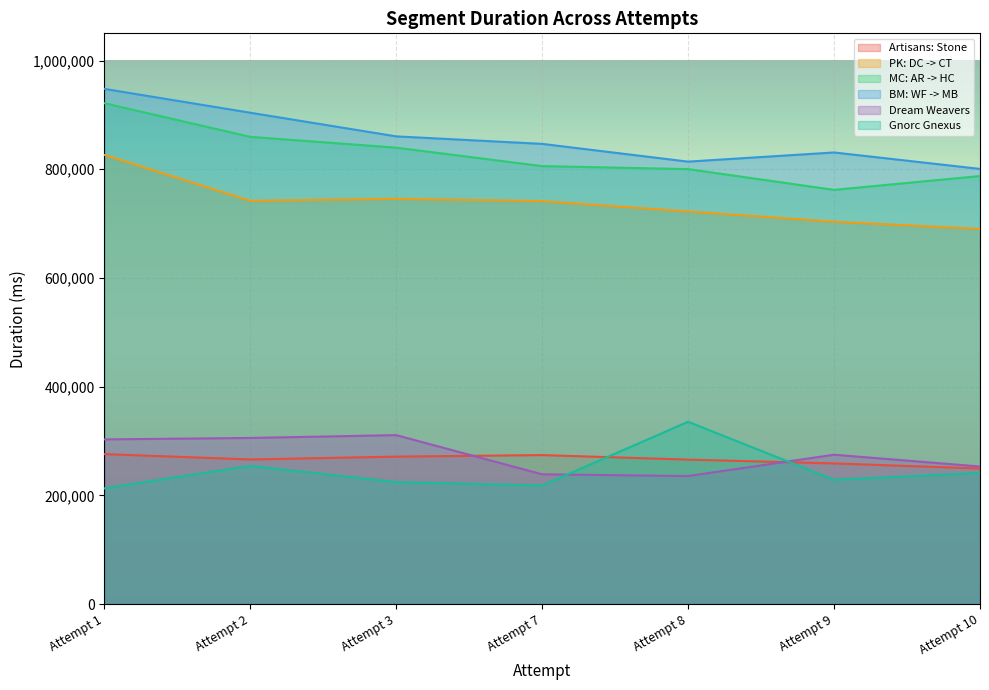

What is the average value of the MC: AR -> HC series?

825182